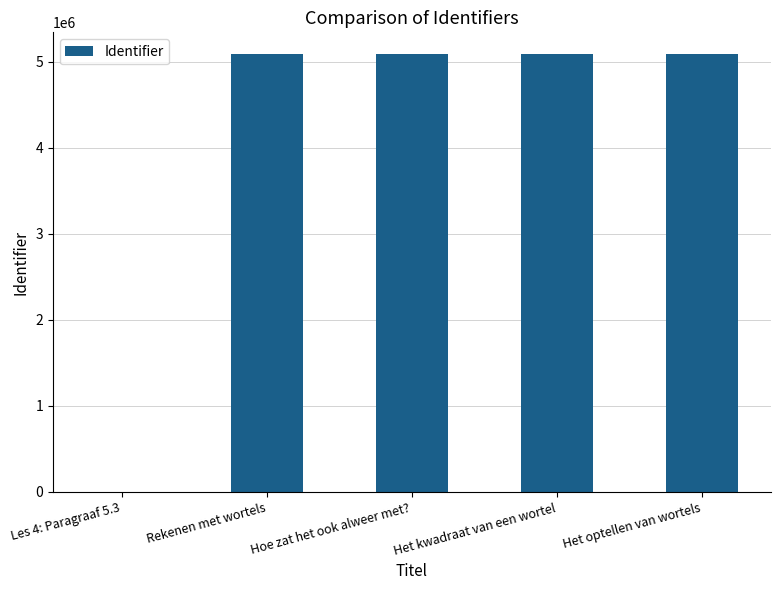

What is the sum of all values?

20346819